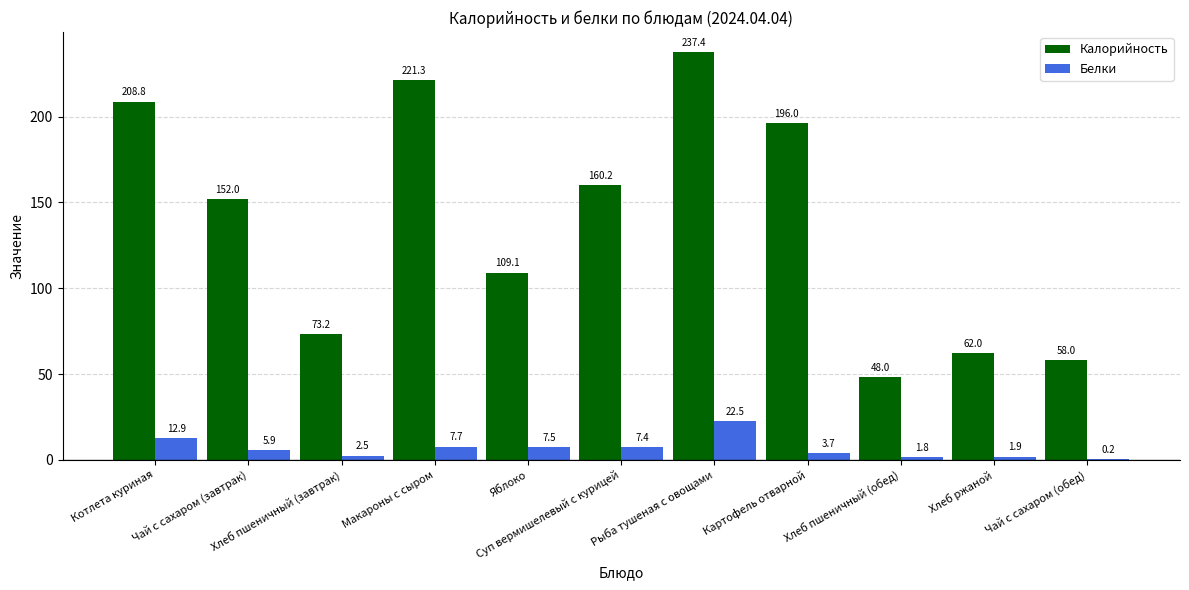

Read the Белки value at Суп вермишелевый с курицей.

7.4